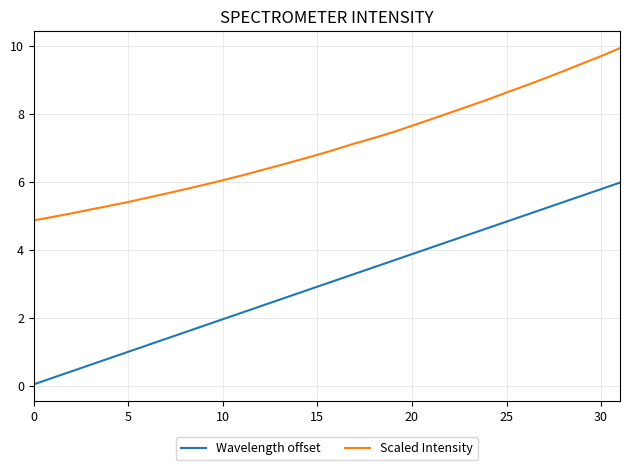

What is the highest value of the Wavelength offset series?

6.0